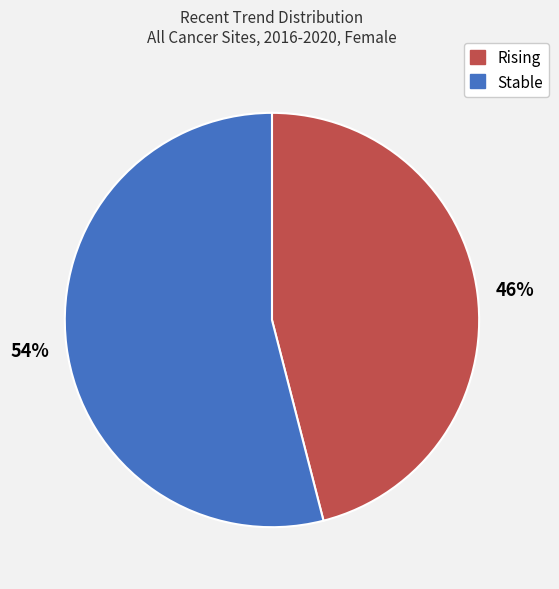

Does any single category account for the majority?

Yes